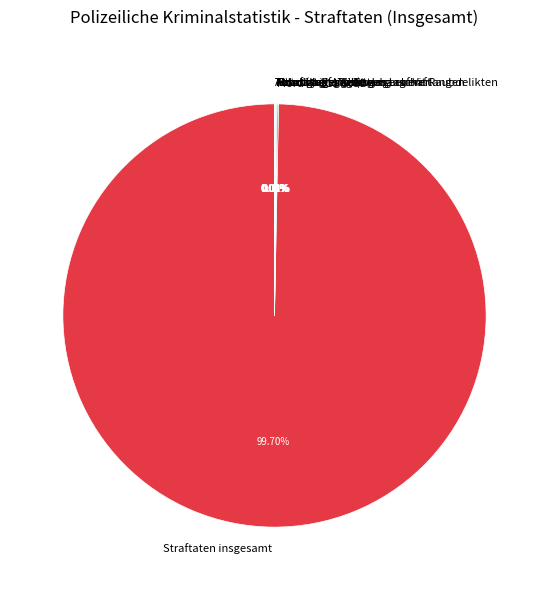

Is there any slice that represents more than half of the pie?

Yes